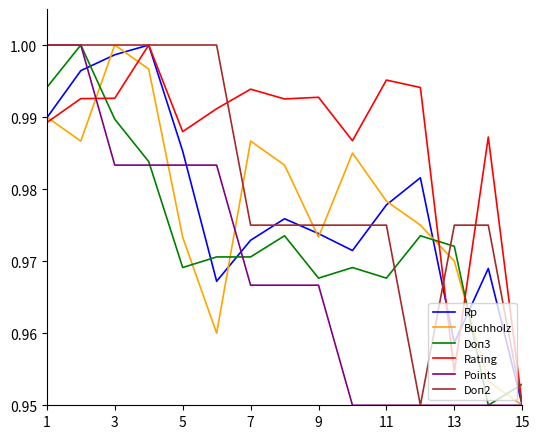

Which series ends up on top after the final intersection of Buchholz and Doп3?

Doп3